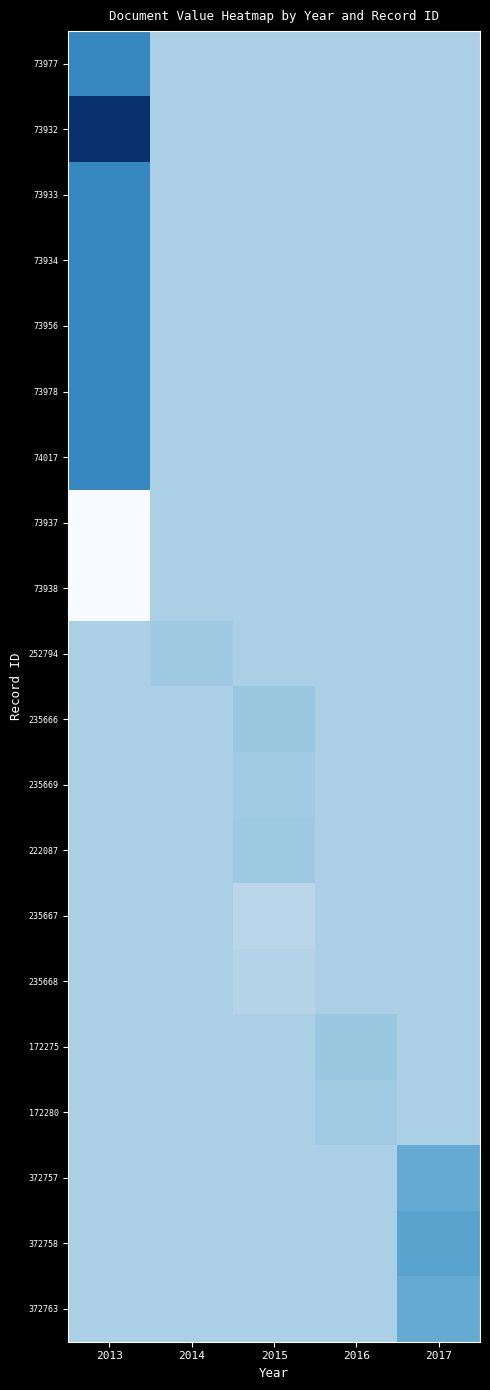

What is the spread (max minus min) of values at 2013?

9300